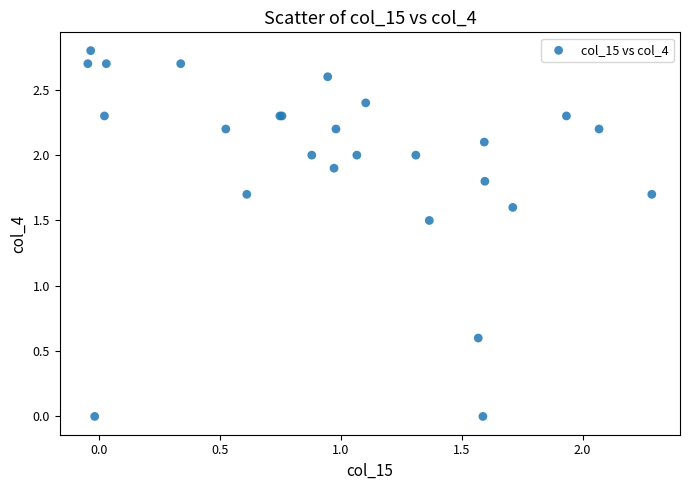

What Y value in the scatter plot is closest to 1?

0.6